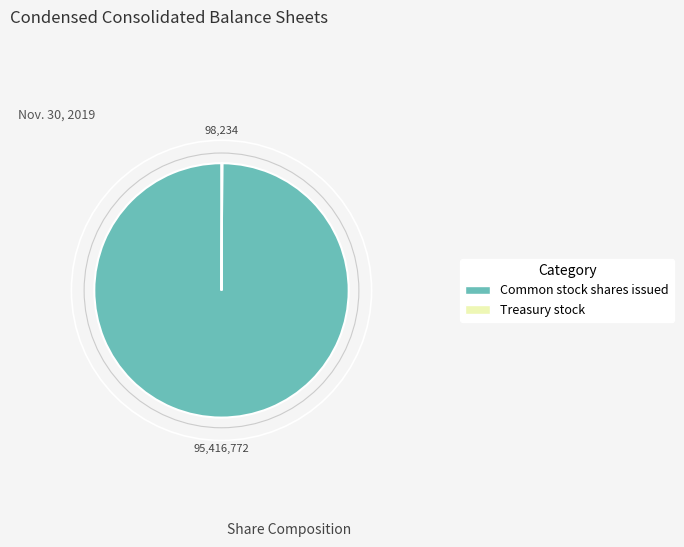

Is there a majority slice in this chart?

Yes